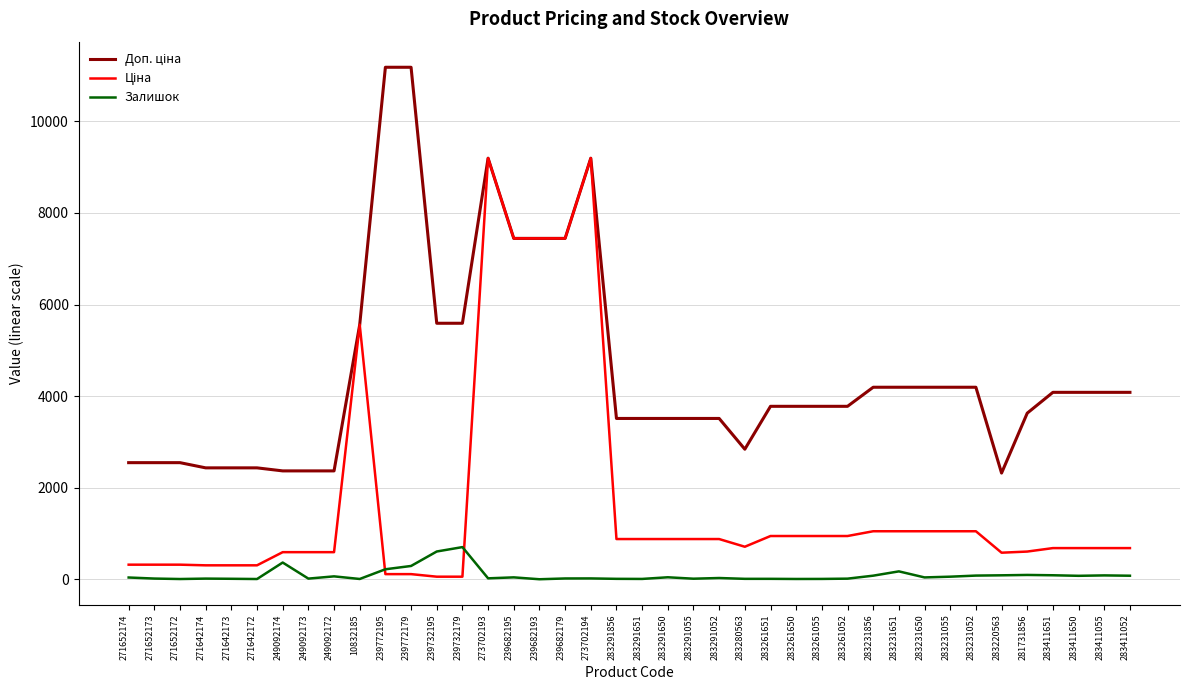

Reading left to right, what are all the values shown in this chart?

Доп. ціна: 271652174=2546.4	271652173=2546.4	271652172=2546.4	271642174=2432.8	271642173=2432.8	271642172=2432.8	249092174=2366.5	249092173=2366.5	249092172=2366.5	10832185=5560.3	239772195=11182.0	239772179=11182.0	239732195=5591.0	239732179=5591.0	273702193=9196.3	239682195=7444.6	239682193=7444.6	239682179=7444.6	273702194=9196.3	283291856=3511.9	283291651=3511.9	283291650=3511.9	283291055=3511.9	283291052=3511.9	283280563=2839.8	283261651=3777.0	283261650=3777.0	283261055=3777.0	283261052=3777.0	283231856=4193.5	283231651=4193.5	283231650=4193.5	283231055=4193.5	283231052=4193.5	283220563=2319.2	281731856=3627.9	283411651=4082.3	283411650=4082.3	283411055=4082.3	283411052=4082.3
Ціна: 271652174=318.3	271652173=318.3	271652172=318.3	271642174=304.1	271642173=304.1	271642172=304.1	249092174=591.6	249092173=591.6	249092172=591.6	10832185=5560.3	239772195=111.8	239772179=111.8	239732195=55.9	239732179=55.9	273702193=9196.3	239682195=7444.6	239682193=7444.6	239682179=7444.6	273702194=9196.3	283291856=878.0	283291651=878.0	283291650=878.0	283291055=878.0	283291052=878.0	283280563=710.0	283261651=944.2	283261650=944.2	283261055=944.2	283261052=944.2	283231856=1048.4	283231651=1048.4	283231650=1048.4	283231055=1048.4	283231052=1048.4	283220563=579.8	281731856=604.6	283411651=680.4	283411650=680.4	283411055=680.4	283411052=680.4
Залишок: 271652174=38.0	271652173=15.0	271652172=5.0	271642174=14.0	271642173=10.0	271642172=5.0	249092174=365.0	249092173=14.0	249092172=63.0	10832185=6.0	239772195=218.0	239772179=290.0	239732195=606.0	239732179=702.0	273702193=20.0	239682195=41.0	239682193=0.0	239682179=17.0	273702194=18.0	283291856=9.0	283291651=7.0	283291650=43.0	283291055=12.0	283291052=27.0	283280563=9.0	283261651=9.0	283261650=6.0	283261055=7.0	283261052=13.0	283231856=78.0	283231651=172.0	283231650=40.0	283231055=56.0	283231052=80.0	283220563=86.0	281731856=94.0	283411651=87.0	283411650=75.0	283411055=84.0	283411052=77.0